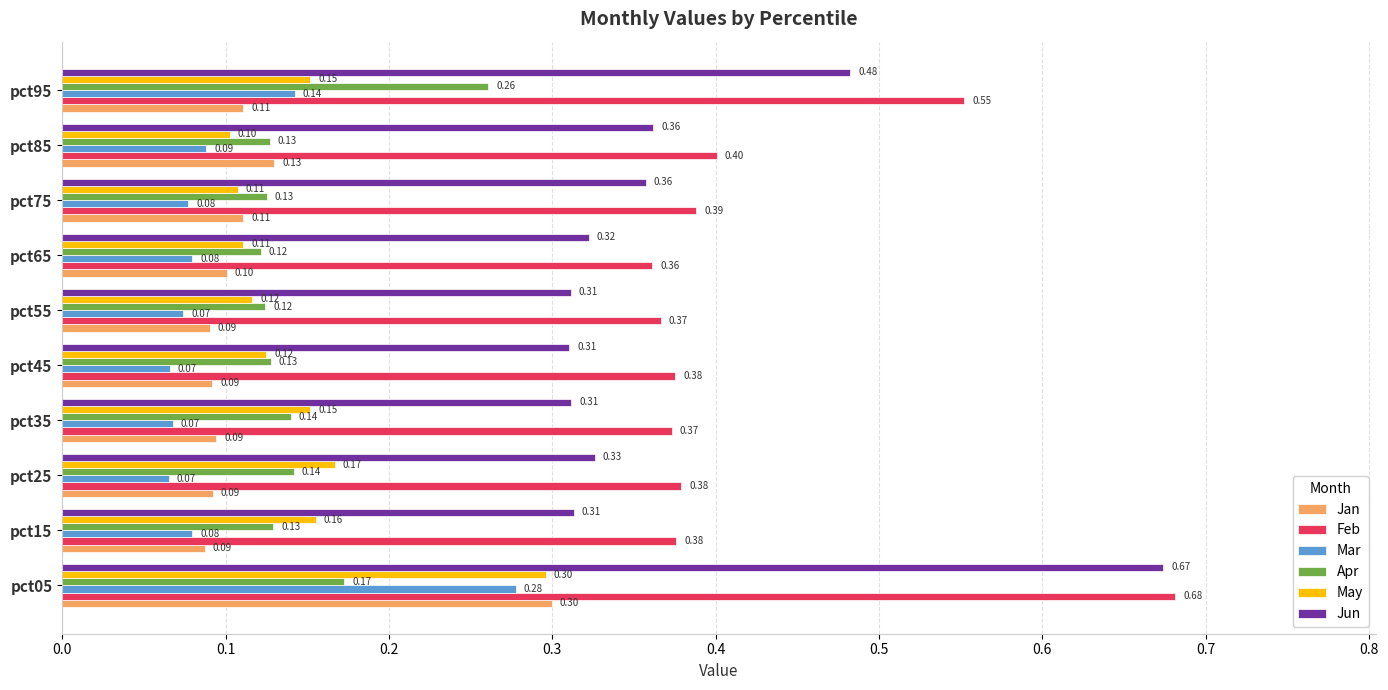

Which series has the widest spread of values?

Jun